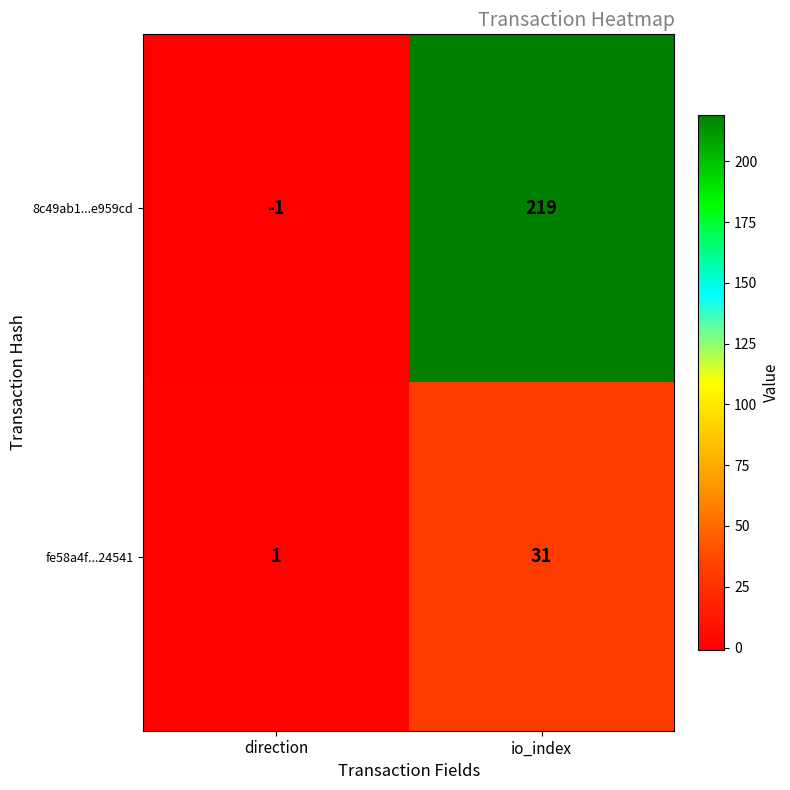

The 8c49ab1...e959cd series shows 219 at io_index. True or false?

True